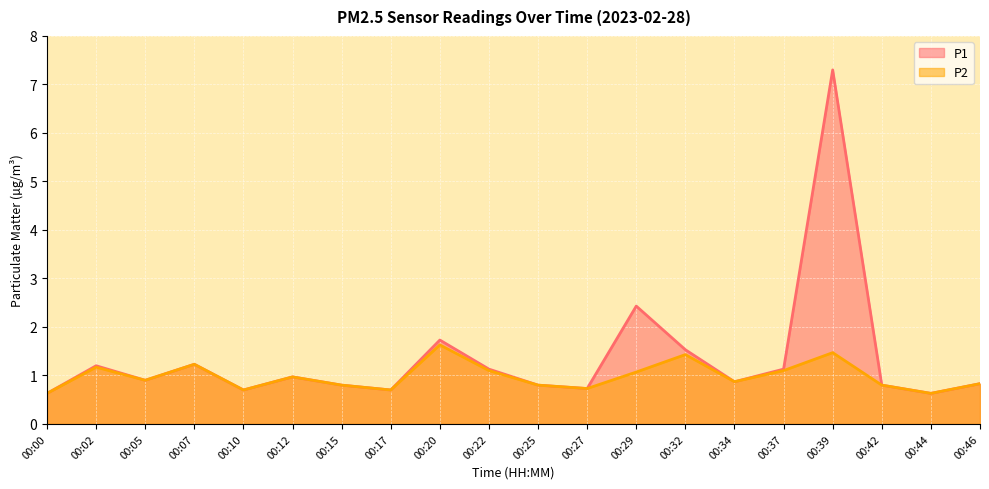

Rank the categories by P2 value from highest to lowest.

00:20, 00:39, 00:32, 00:07, 00:02, 00:22, 00:37, 00:29, 00:12, 00:05, 00:34, 00:46, 00:15, 00:25, 00:42, 00:27, 00:10, 00:17, 00:00, 00:44